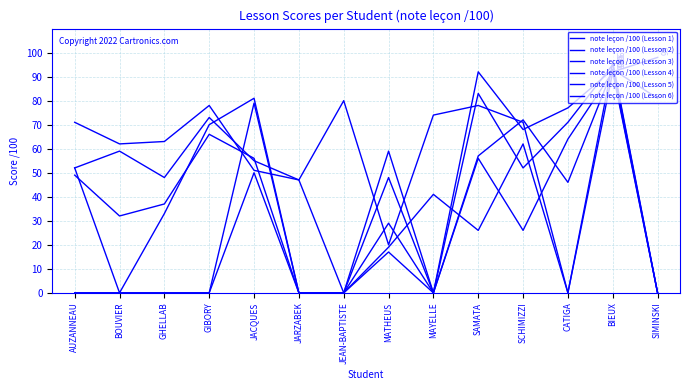

Is this an area chart (filled region under the line)?

No